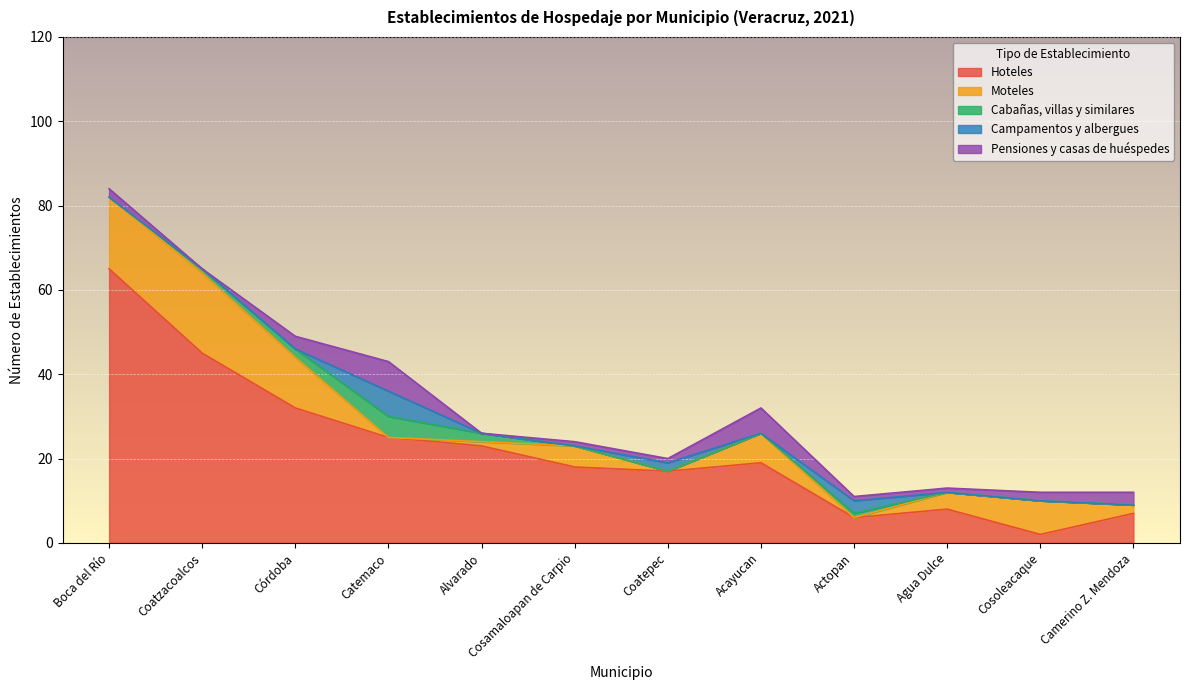

Which series ends up on top after the final intersection of Cabañas, villas y similares and Moteles?

Moteles